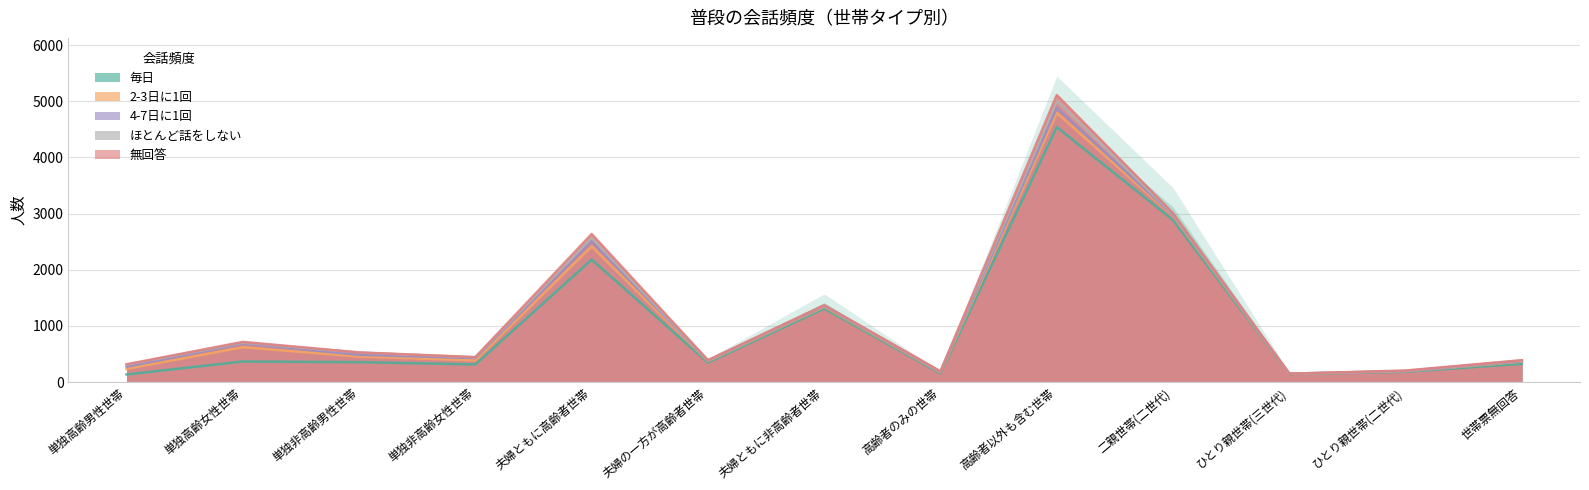

Where does the ほとんど話をしない series first go above 14?

単独高齢男性世帯